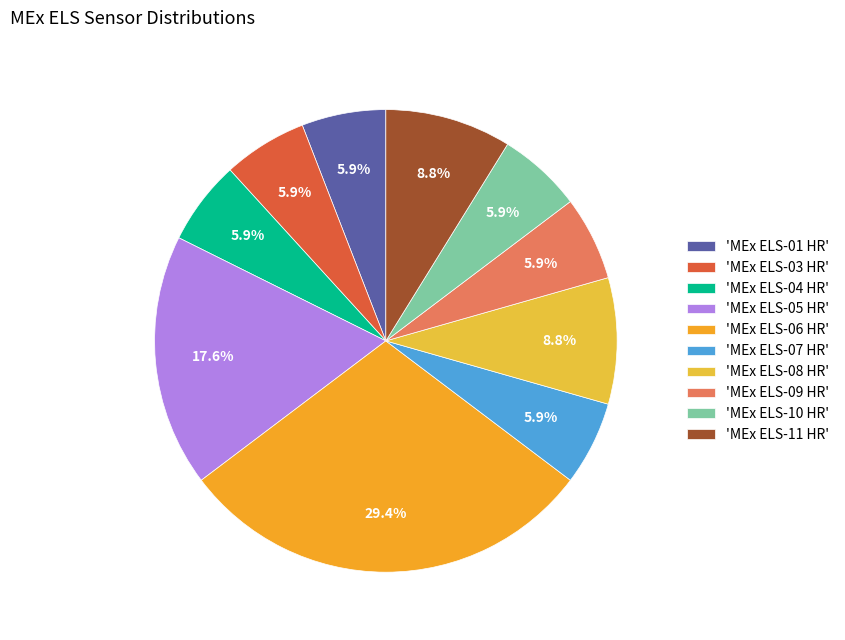

How many segments does this pie chart have?

10